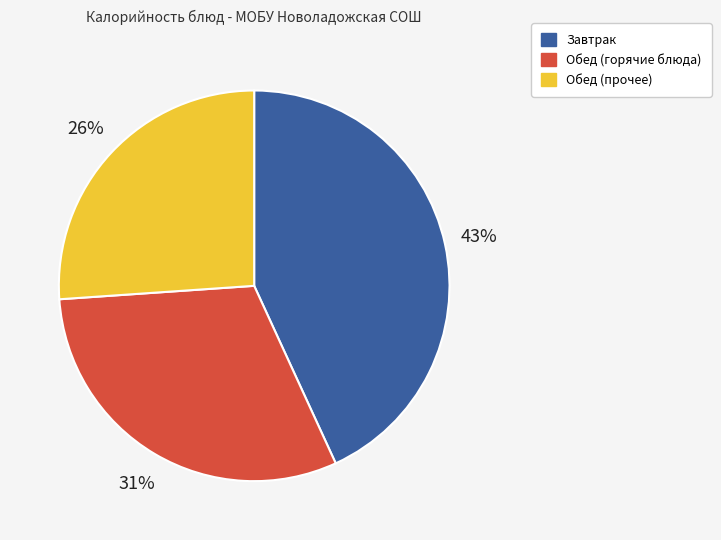

To the nearest percent, what is the difference between the Обед (прочее) and Обед (горячие блюда) slice percentages?

5%